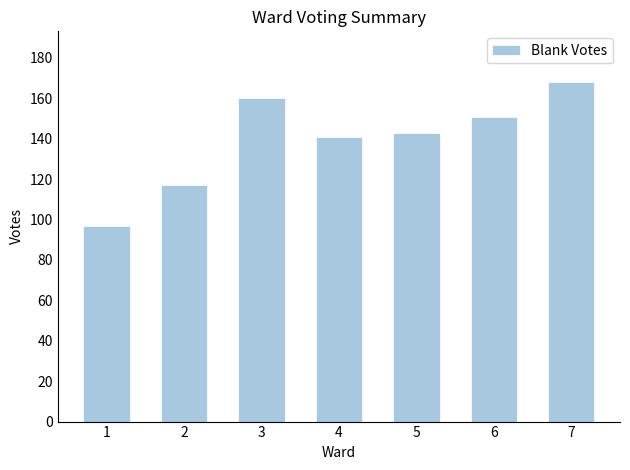

Are the bars grouped side by side (vs. stacked)?

No